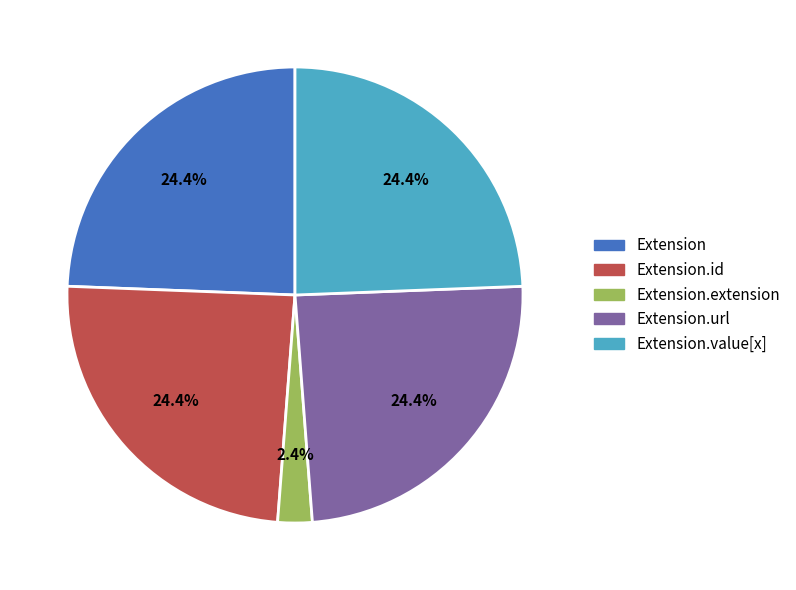

To the nearest percent, what portion does Extension.url represent?

24%